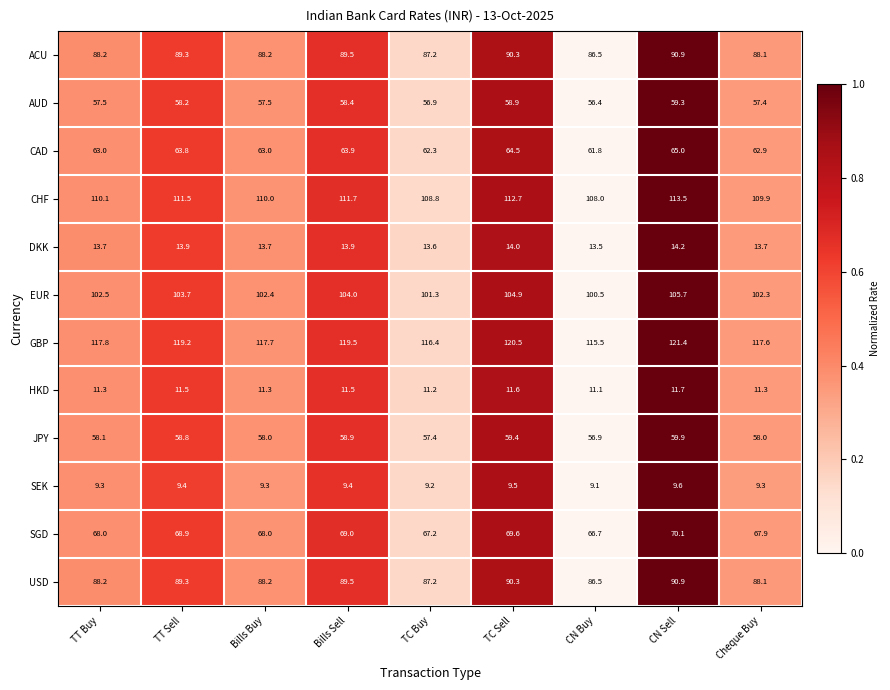

Rank the categories by CHF value from highest to lowest.

CN Sell, TC Sell, Bills Sell, TT Sell, TT Buy, Bills Buy, Cheque Buy, TC Buy, CN Buy